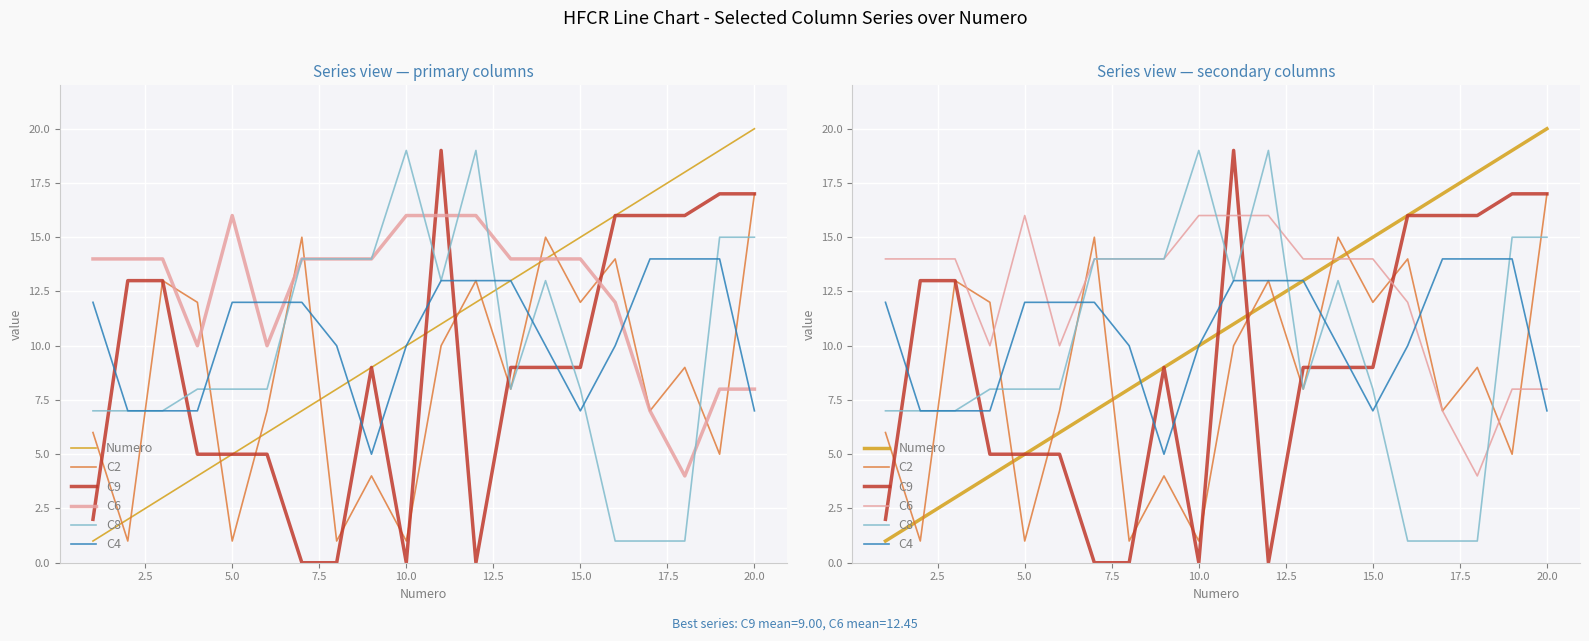

Reading left to right, transcribe all the data shown in this chart.

Numero: 1	2	3	4	5	6	7	8	9	10	11	12	13	14	15	16	17	18	19	20
C2: 6	1	13	12	1	7	15	1	4	1	10	13	8	15	12	14	7	9	5	17
C9: 2	13	13	5	5	5	0	0	9	0	19	0	9	9	9	16	16	16	17	17
C6: 14	14	14	10	16	10	14	14	14	16	16	16	14	14	14	12	7	4	8	8
C8: 7	7	7	8	8	8	14	14	14	19	13	19	8	13	8	1	1	1	15	15
C4: 12	7	7	7	12	12	12	10	5	10	13	13	13	10	7	10	14	14	14	7